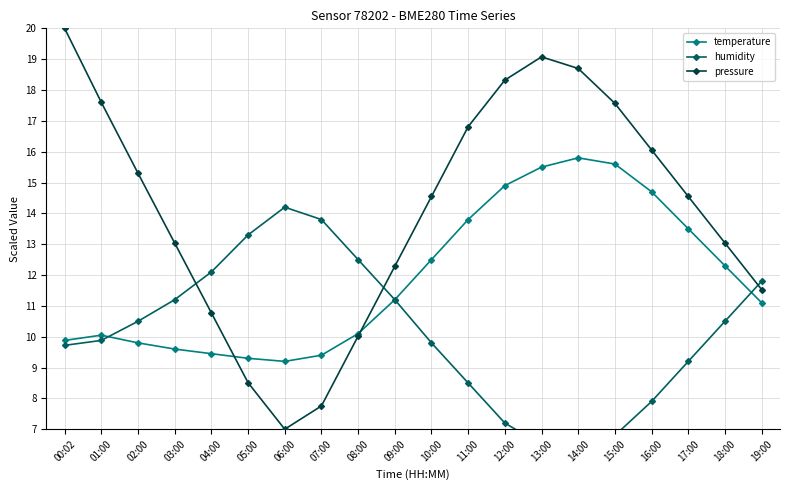

At 17:00, list the series in order from largest to smallest.

pressure, temperature, humidity